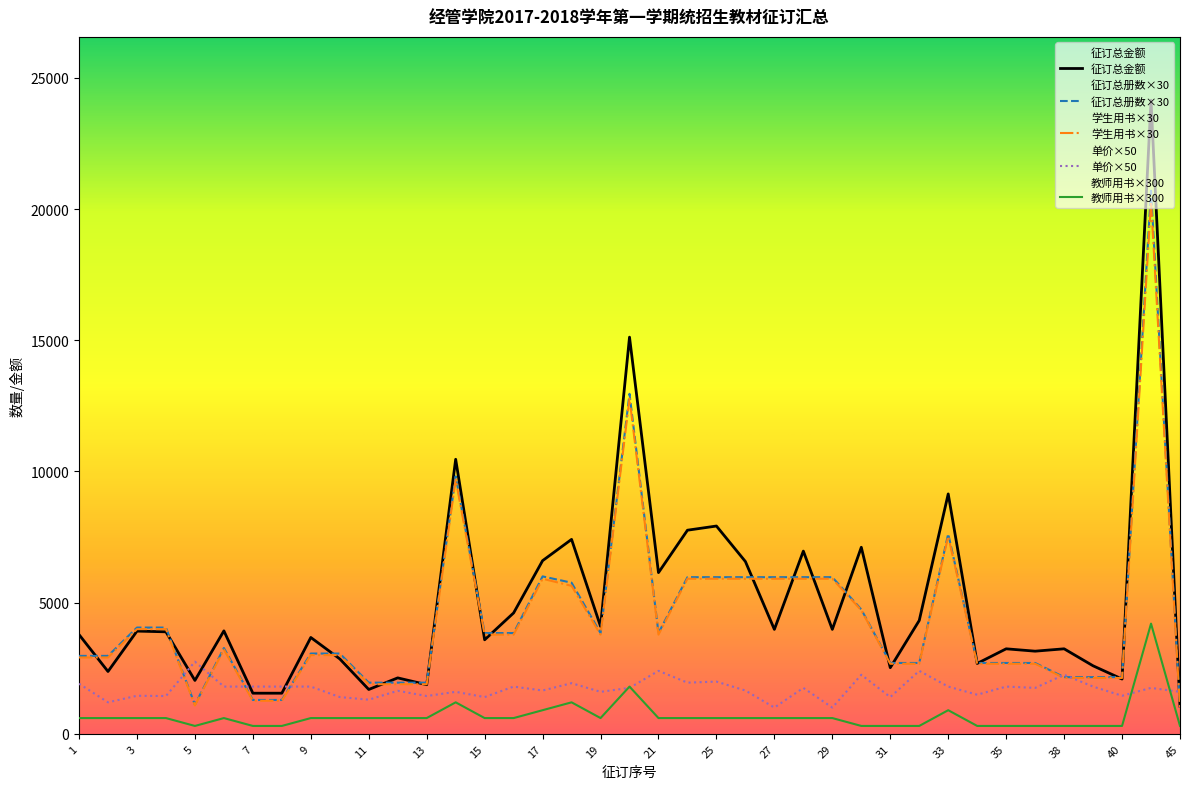

Count the number of categories in the chart.

39